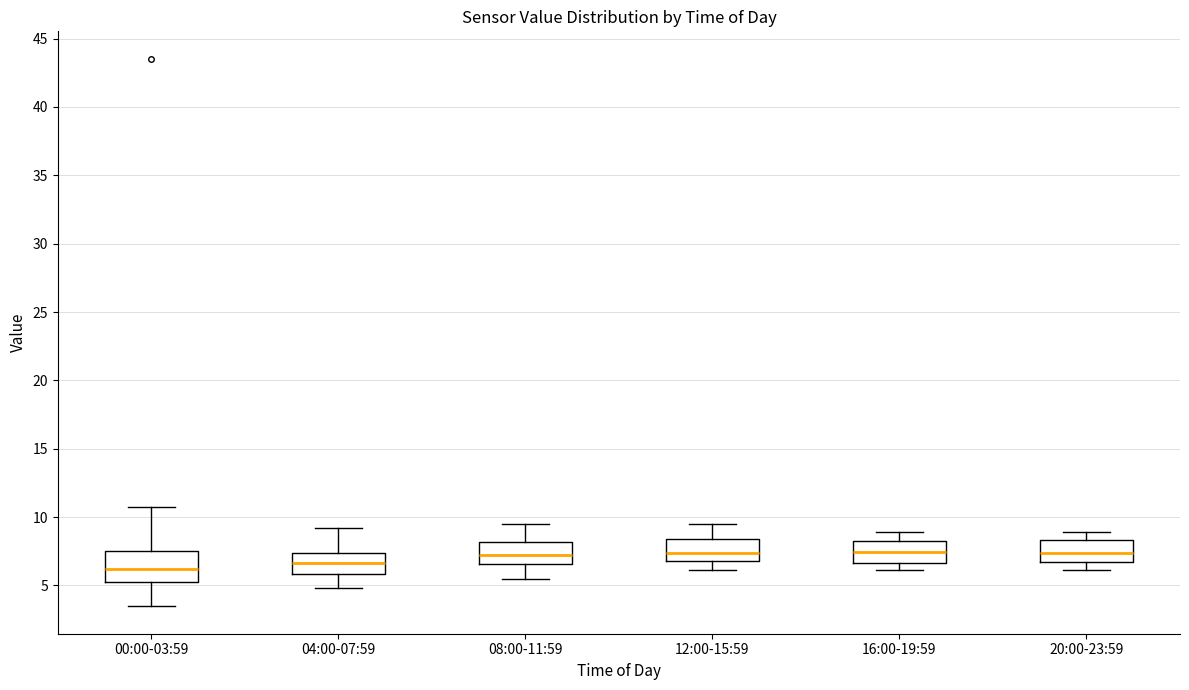

Where does the upper whisker of the box for 16:00-19:59 end on the y-axis? The values are not printed on the chart, so give them approximately, as read against the axis.

9.0